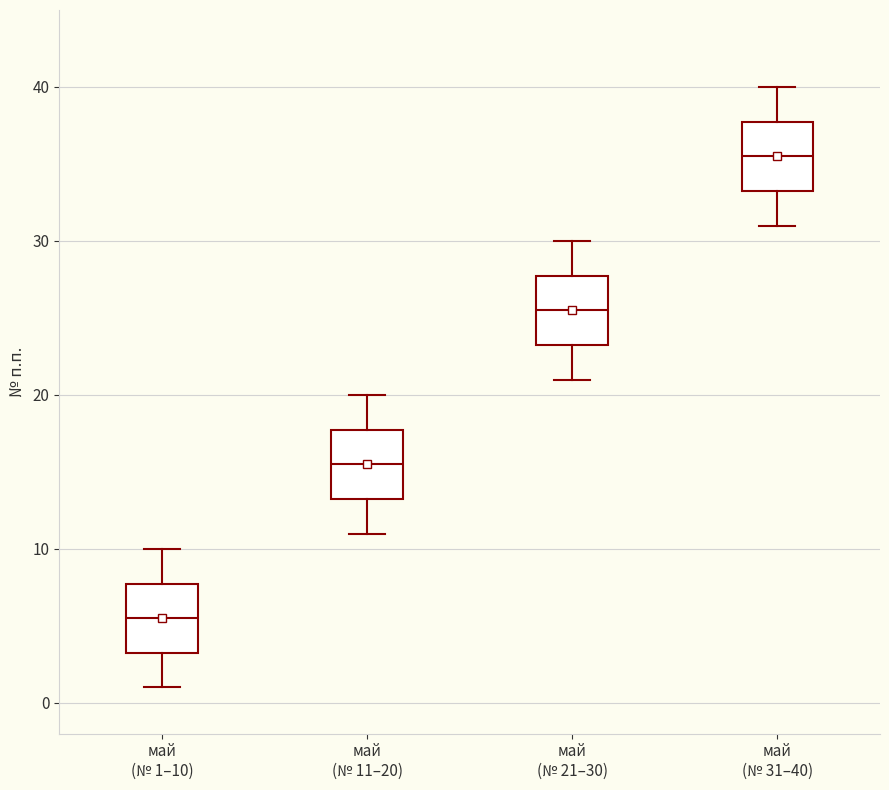

Where does the median line of the box for май (№ 21–30) sit on the y-axis? The values are not printed on the chart, so give them approximately, as read against the axis.

26